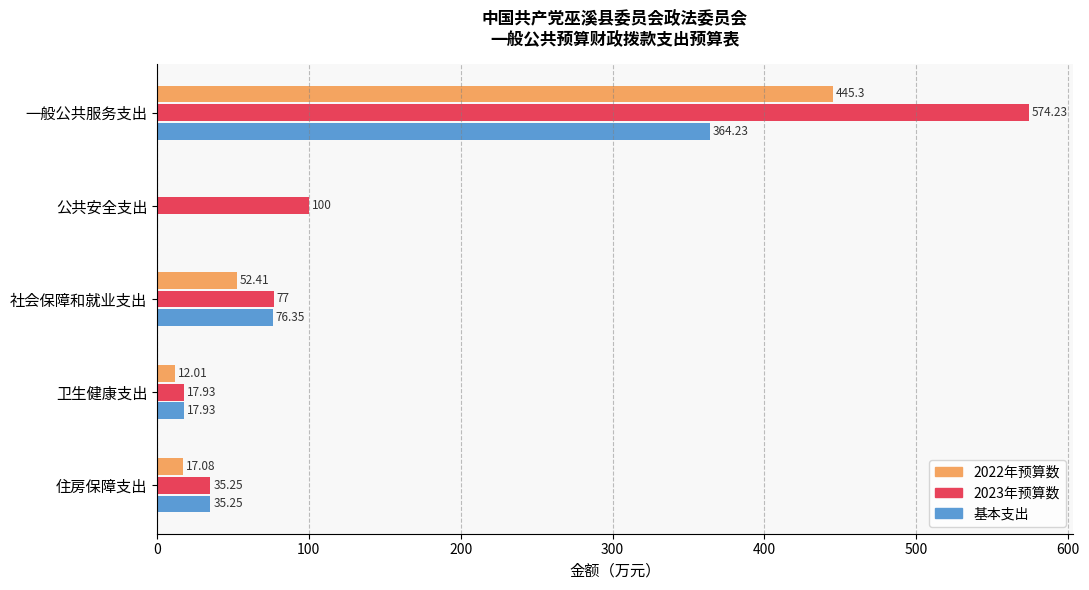

What is the sum of all 基本支出 values?

493.8